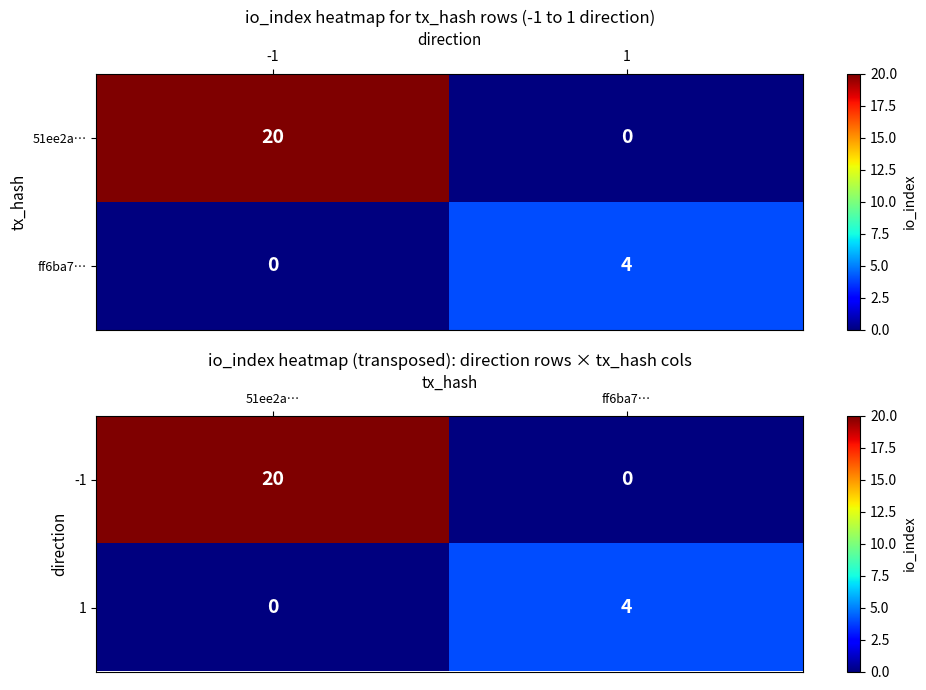

At which label does 1 reach its peak?

ff6ba7…